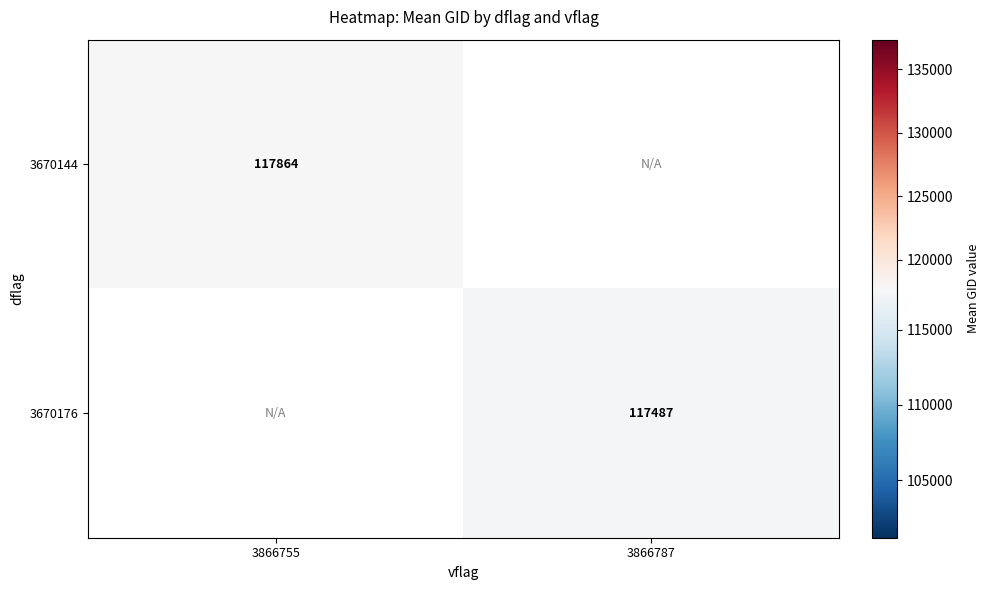

The value of 3670144 at 3866755 is 117864.0. True or false?

True